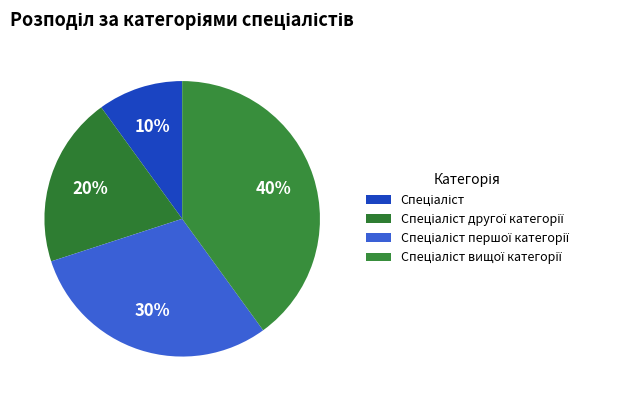

To the nearest percent, what percentage of the pie is Спеціаліст?

10%